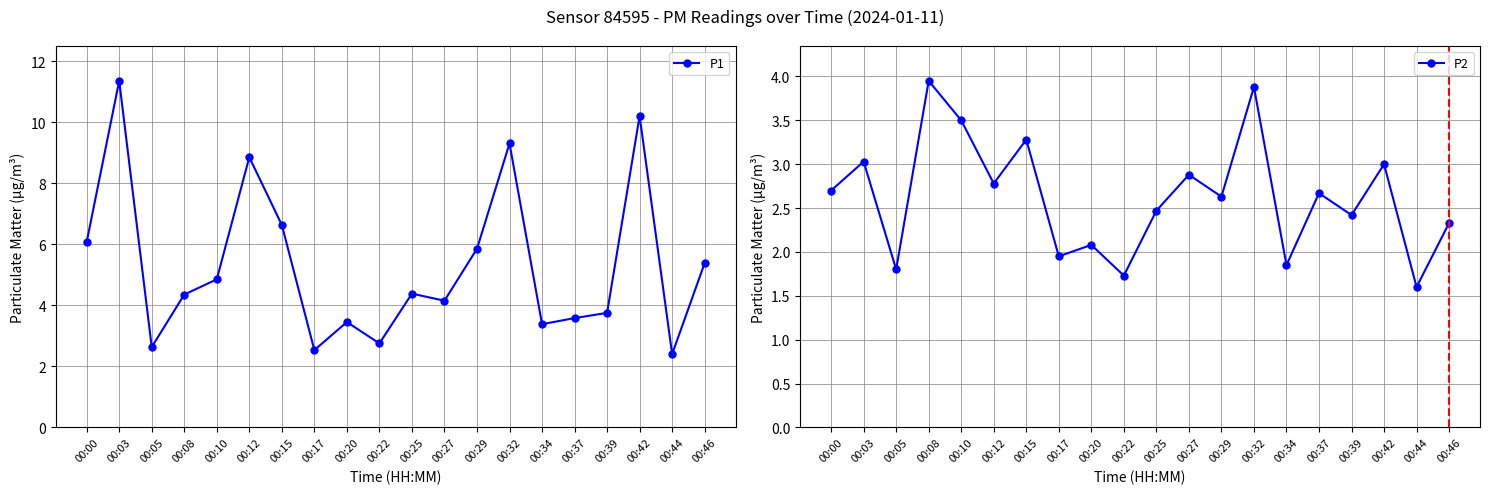

What is the difference between the P2 values at 00:03 and 00:05?

1.2